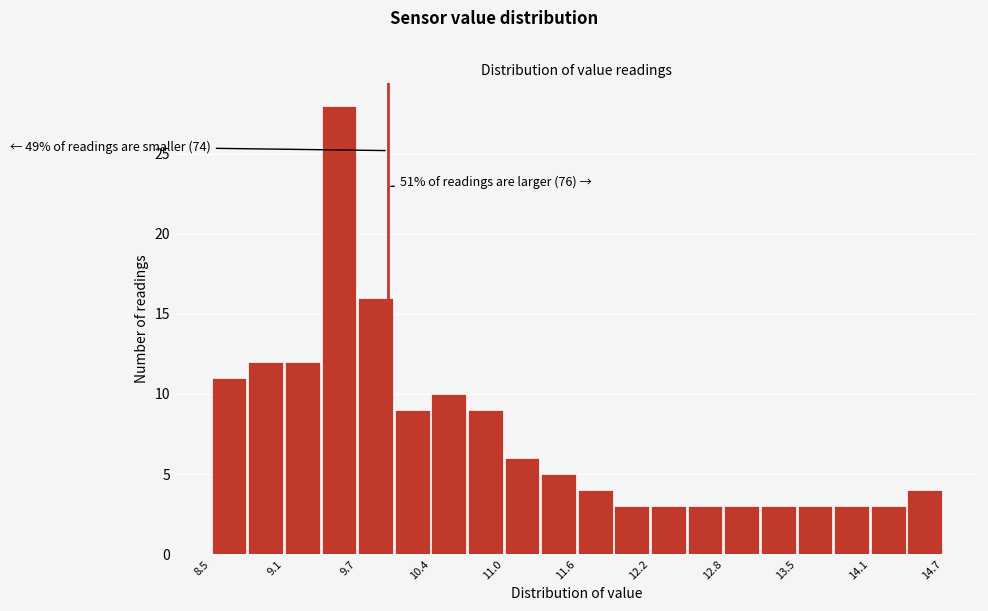

Read against the x-axis, roughly where is the centre of the tallest bar?

9.6